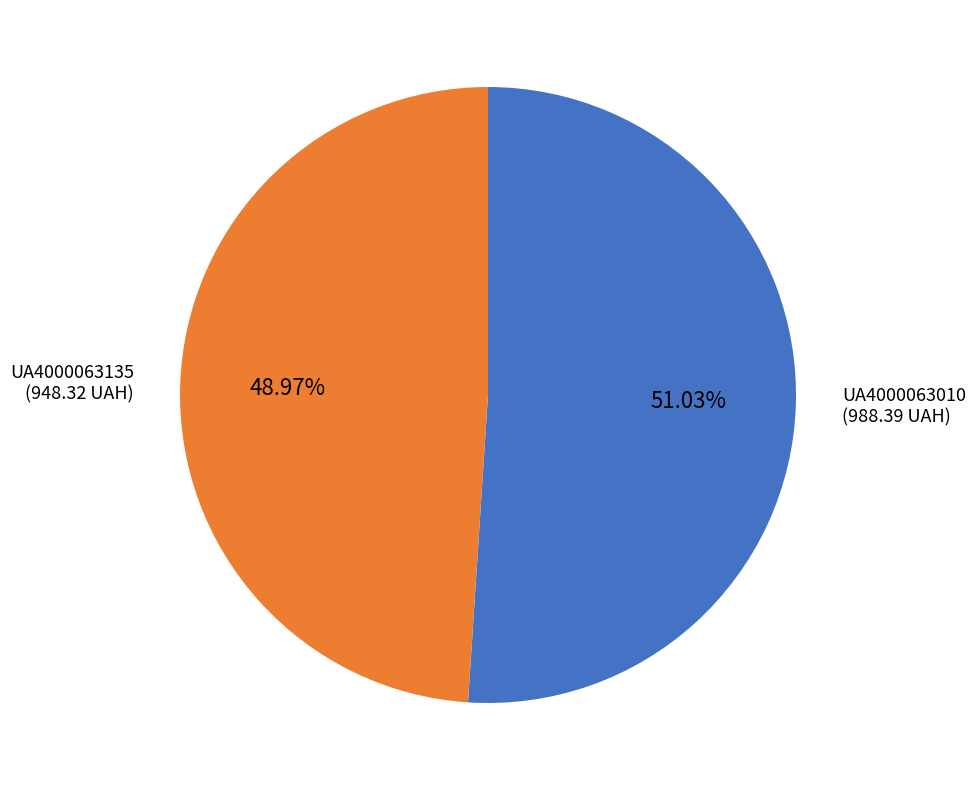

What is the ratio of the value at UA4000063010 to the value at UA4000063135?

1.0